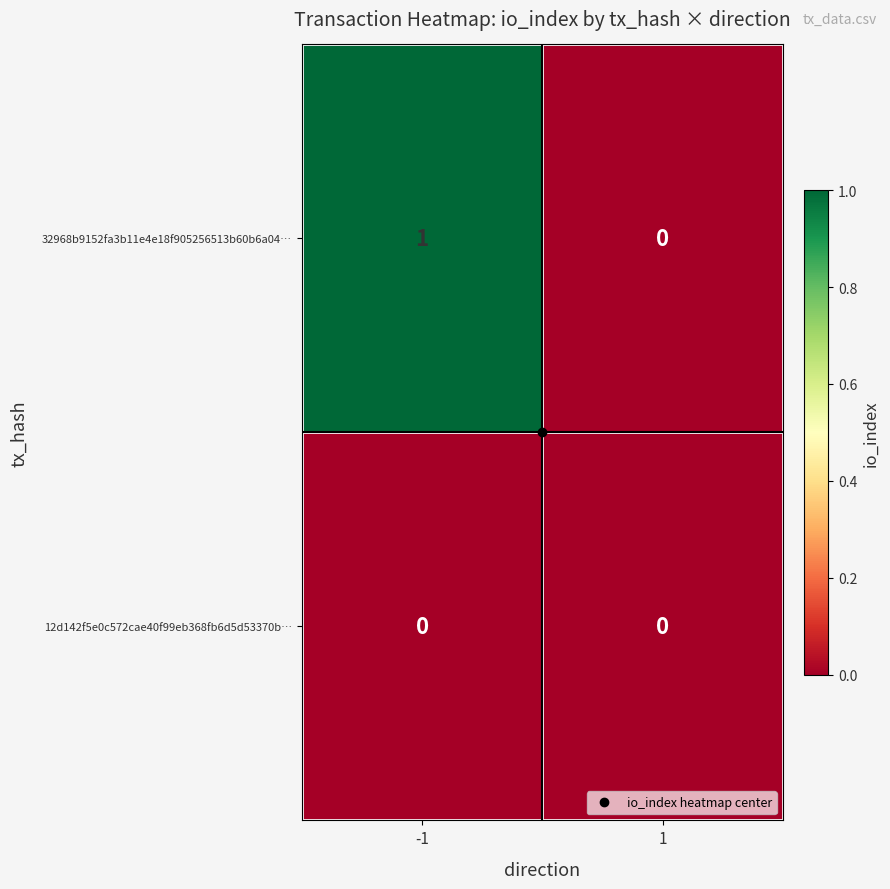

True or false: 32968b9152fa3b11e4e18f905256513b60b6a04… has a value of 0 at 1.

True